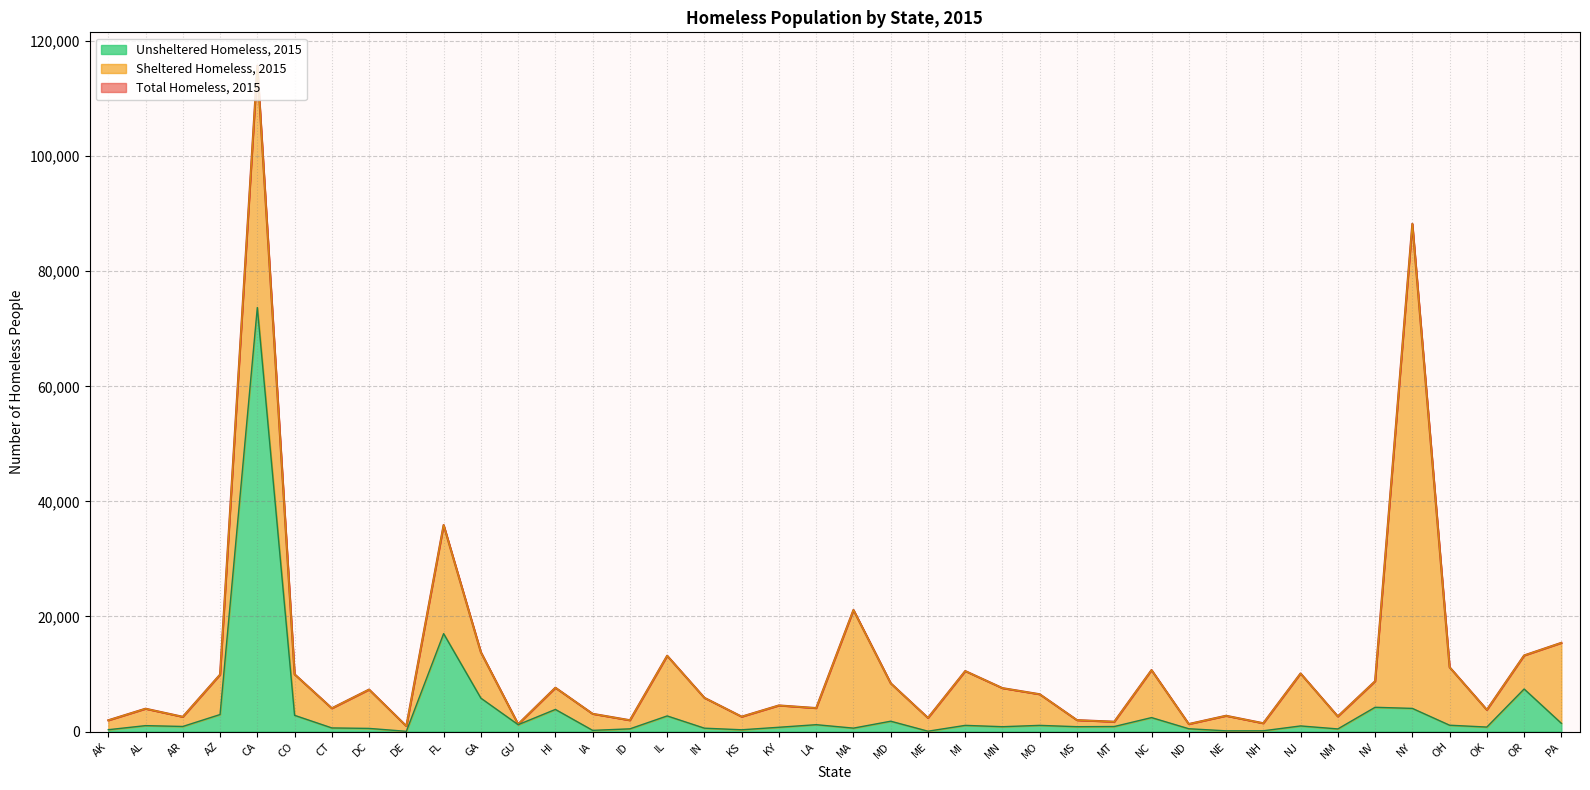

The Unsheltered Homeless, 2015 series shows 2957 at AZ. True or false?

True